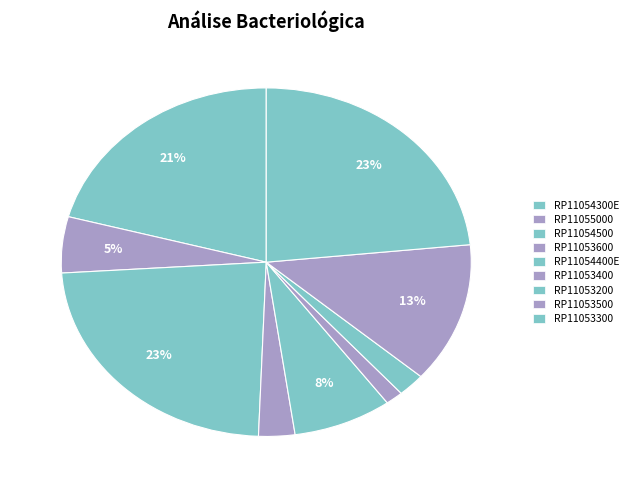

How many segments does this pie chart have?

9